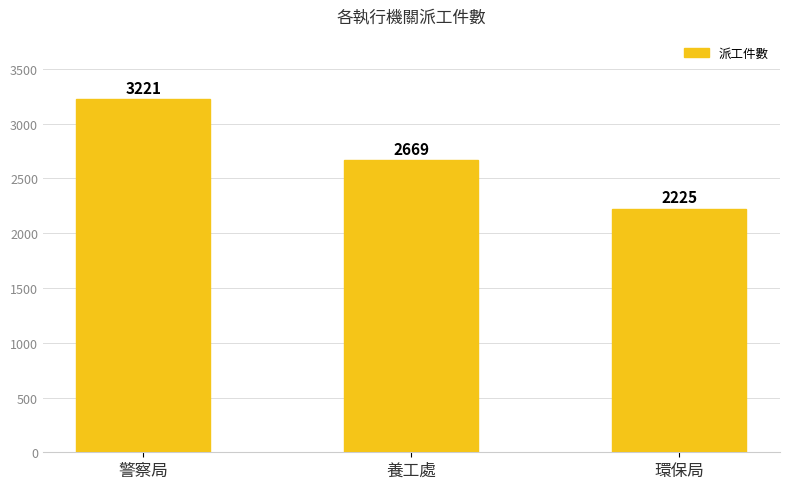

What position from the left is 警察局?

1